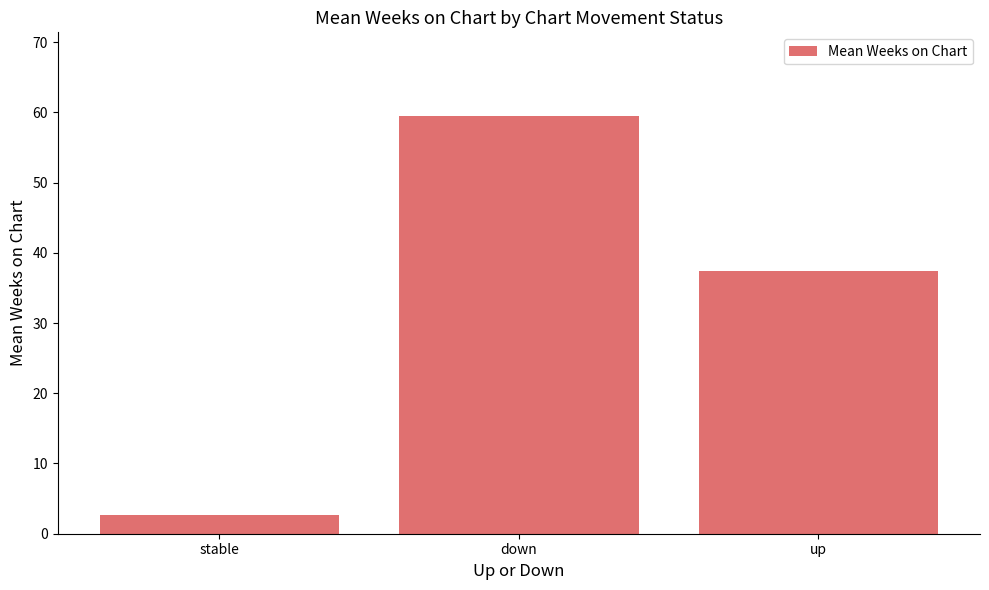

At which label does the data first exceed 37?

down